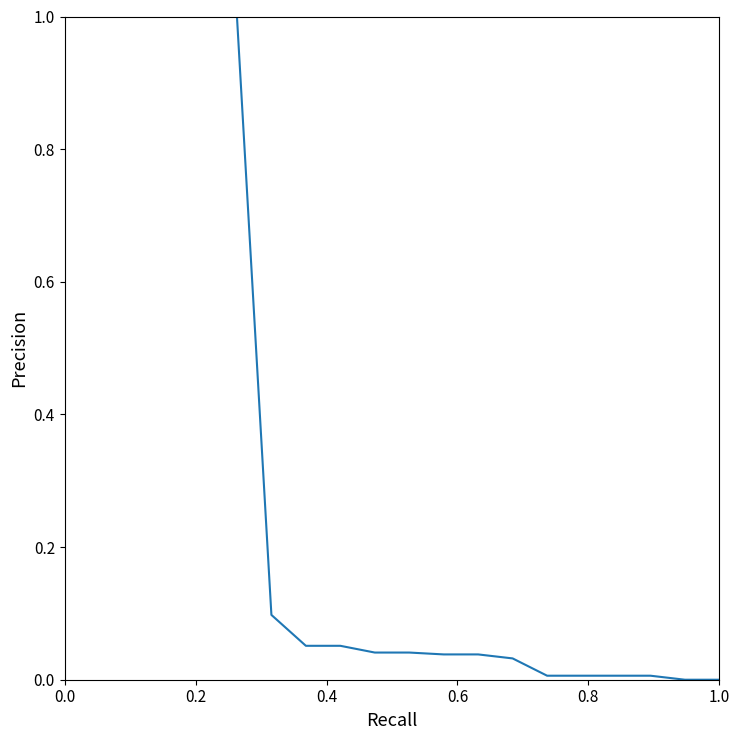

What is the greatest value displayed?

1.0